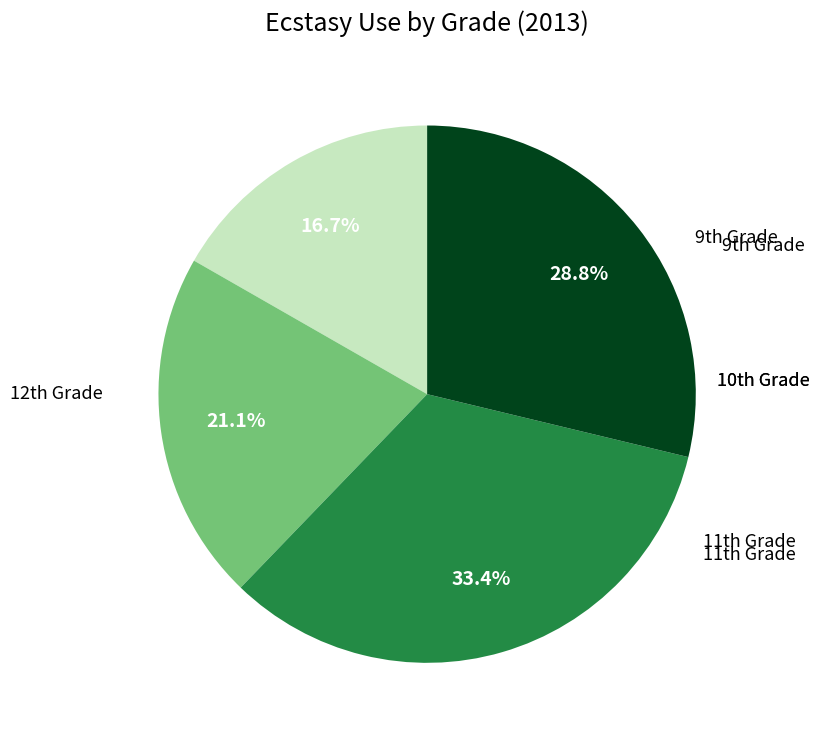

Does any single category account for the majority?

No